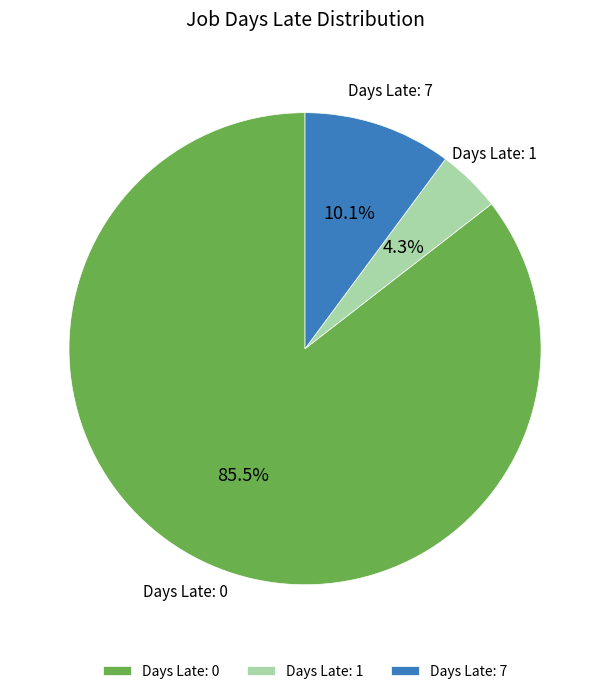

How much of the chart is everything except Days Late: 7?

89.9%